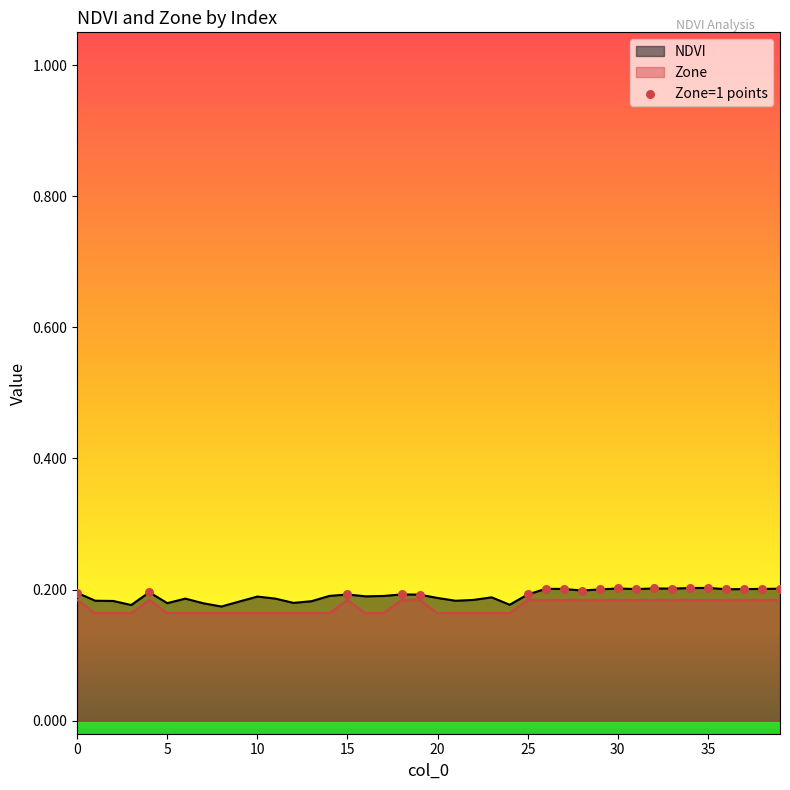

Which series has the largest total across all categories?

NDVI